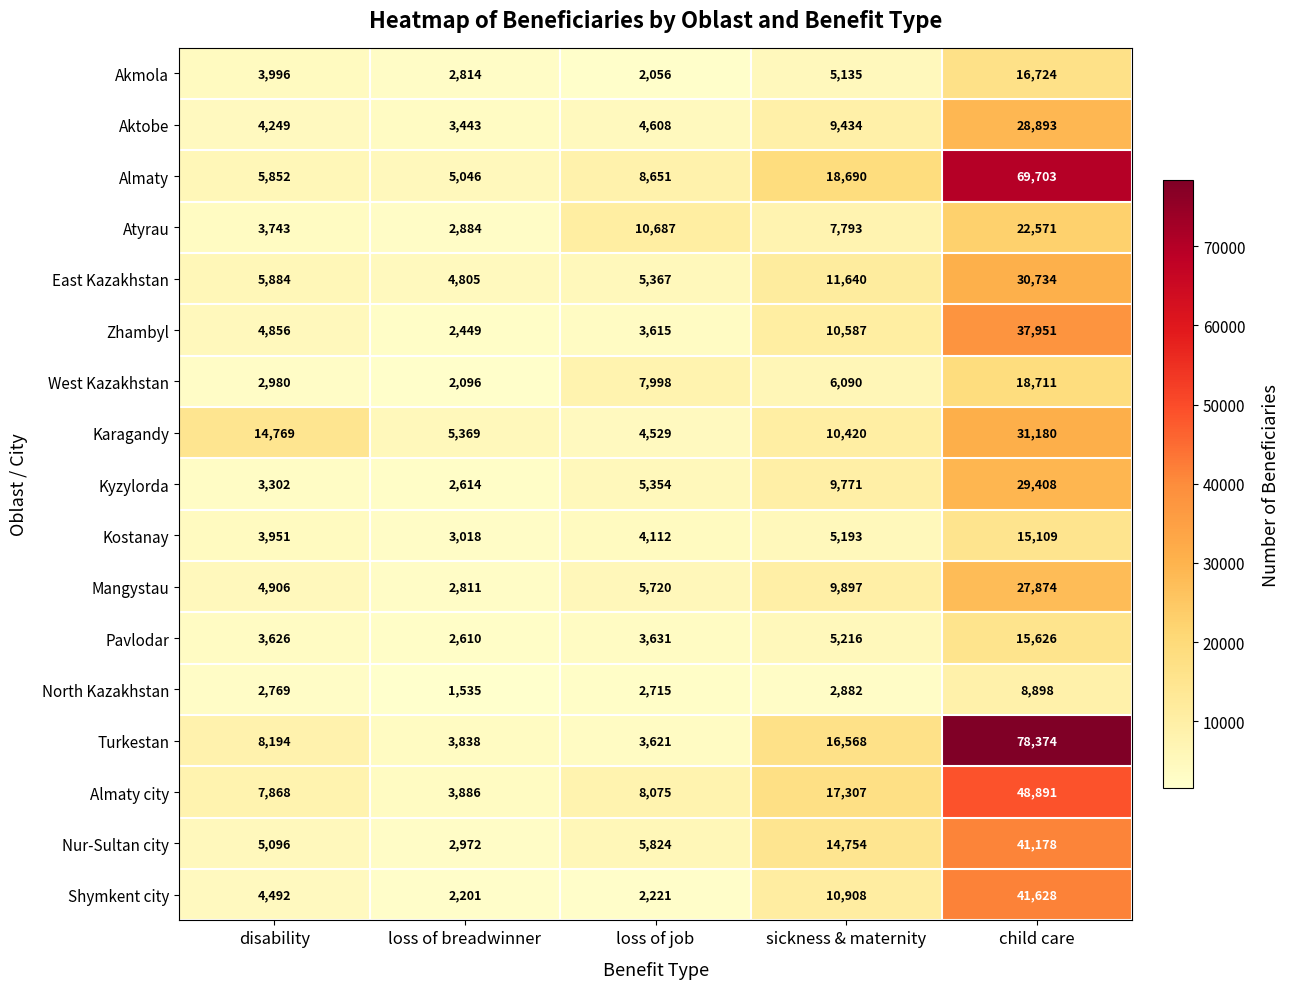

The Kyzylorda series shows 2614 at loss of breadwinner. True or false?

True